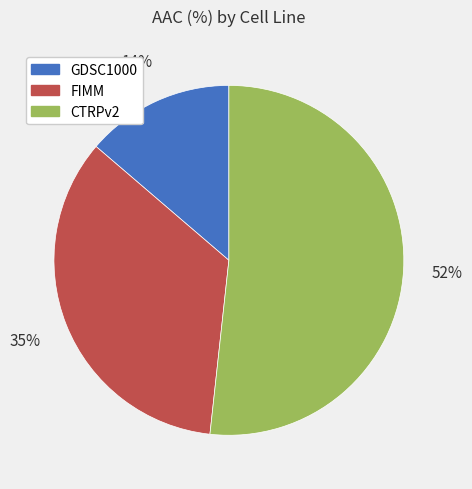

To the nearest percent, what portion does FIMM represent?

35%